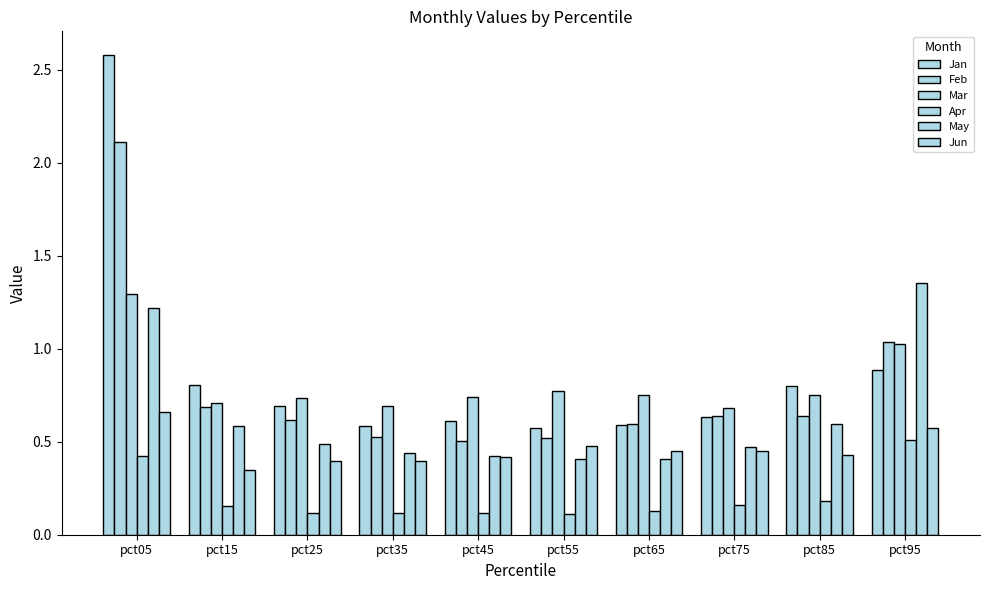

Are the bars grouped side by side (vs. stacked)?

Yes